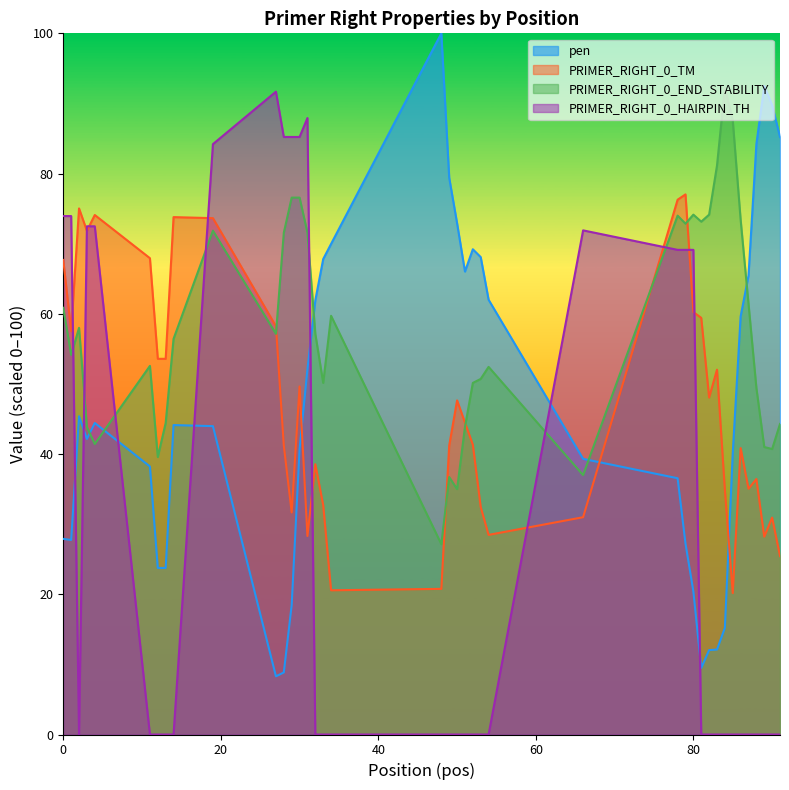

What is the difference between the maximum and second lowest values in the PRIMER_RIGHT_0_END_STABILITY series?

57.3